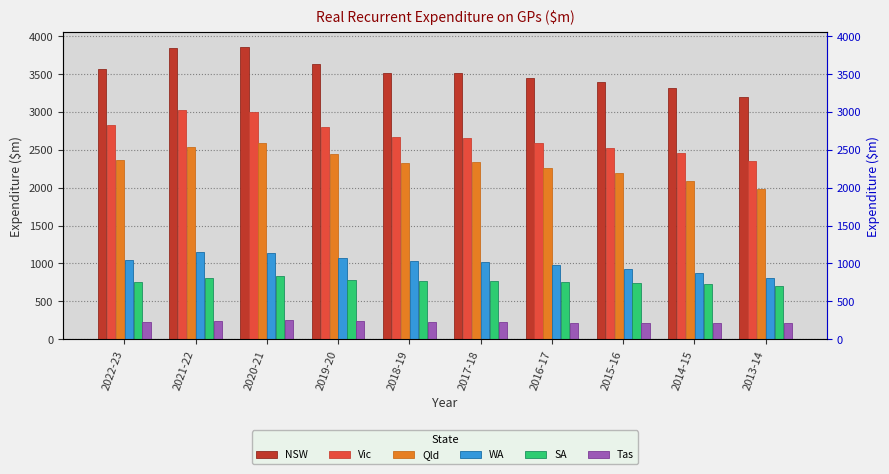

Which series has the largest total across all categories?

NSW